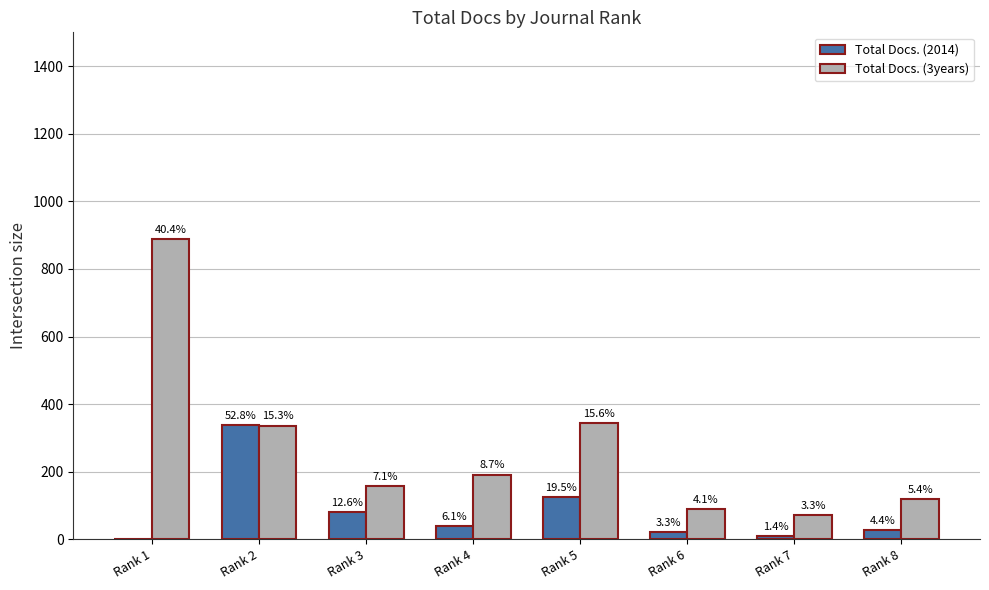

List the labels in order of Total Docs. (2014) value, smallest first.

Rank 1, Rank 7, Rank 6, Rank 8, Rank 4, Rank 3, Rank 5, Rank 2